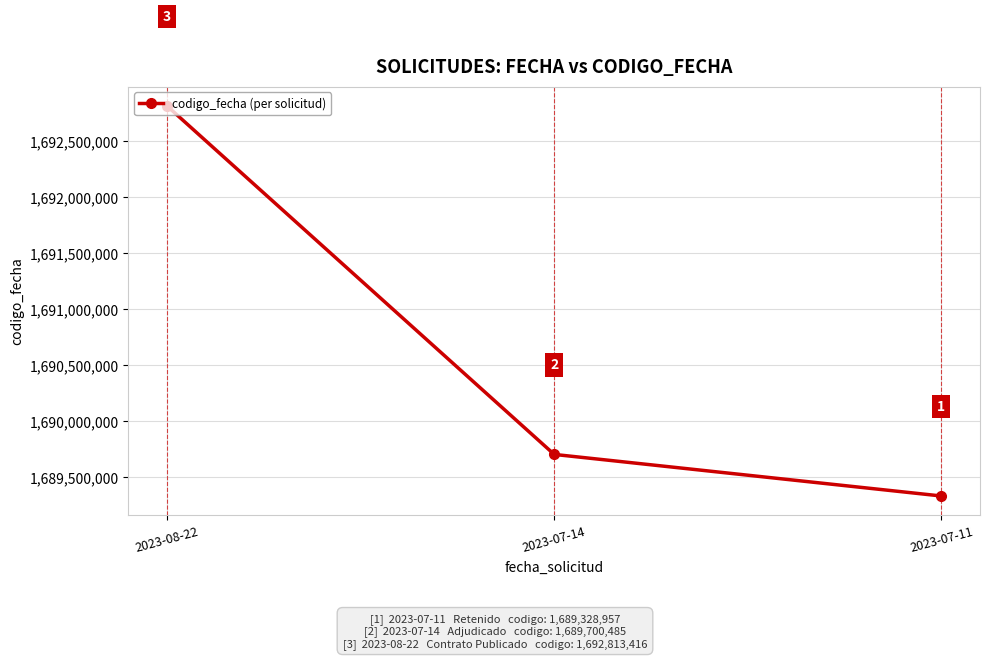

Rank the categories by value from highest to lowest.

2023-08-22, 2023-07-14, 2023-07-11